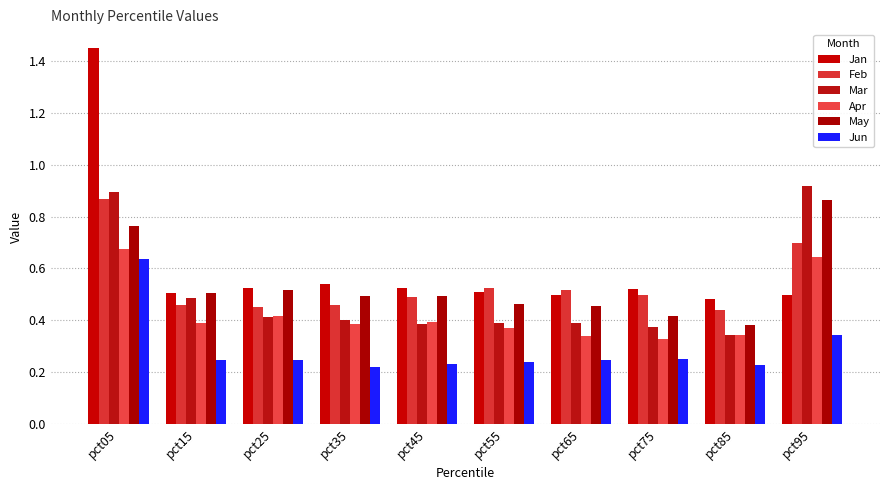

Which series has the widest spread of values?

Jan